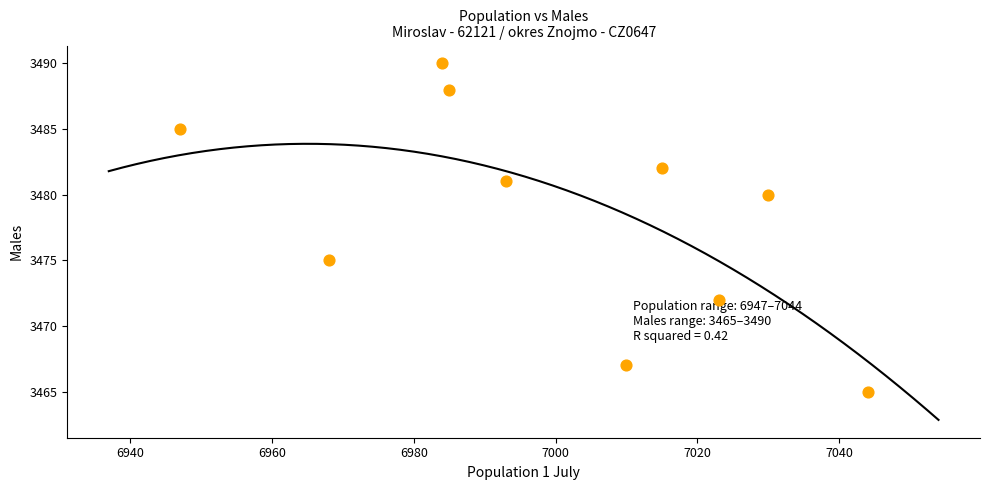

What Y value in the scatter plot is closest to 3477?

3475